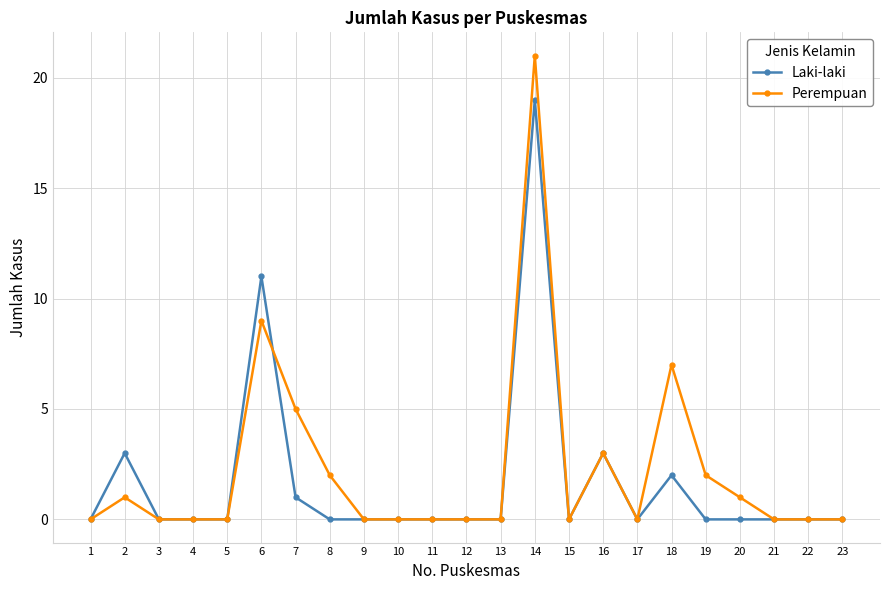

At which label is Laki-laki closest to 9?

6